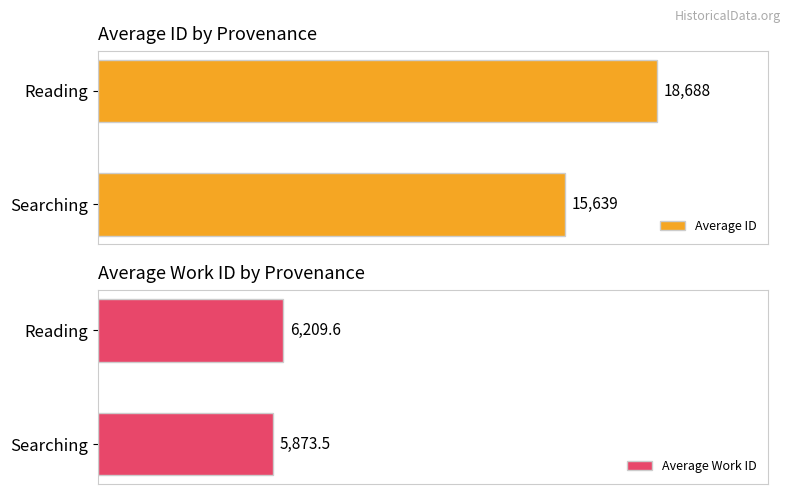

What is the smallest value displayed?

5873.5